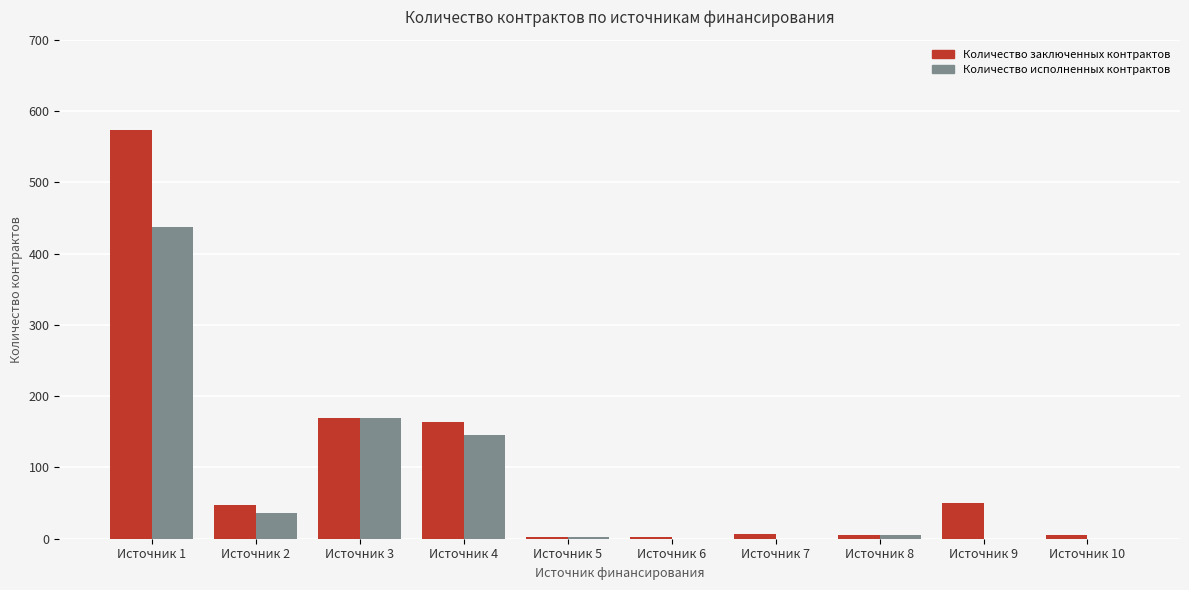

What is the maximum value shown in the chart?

573